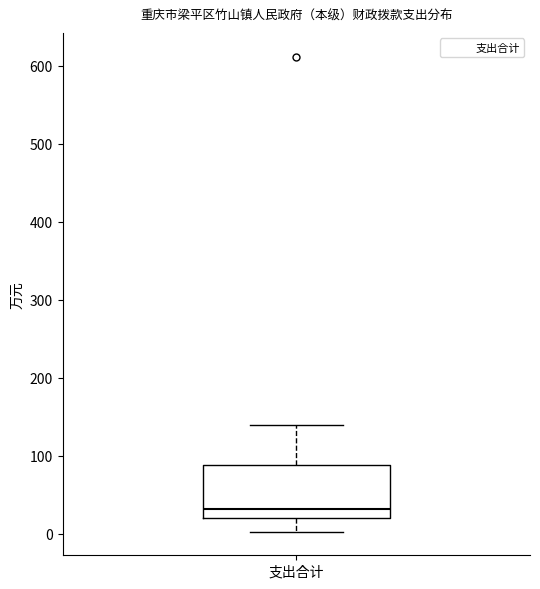

Where does the upper whisker of the box for 支出合计 end on the y-axis? The values are not printed on the chart, so give them approximately, as read against the axis.

140